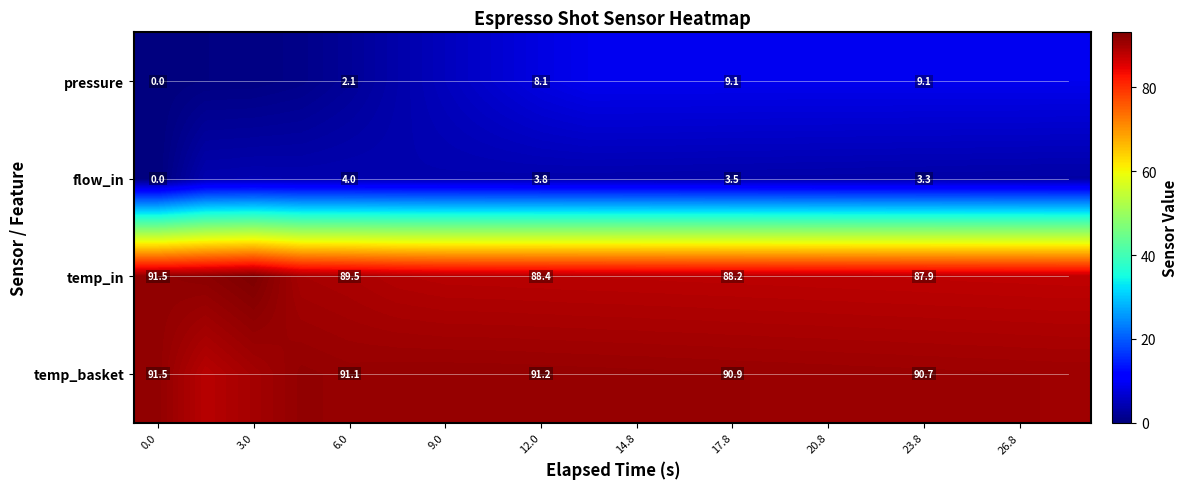

Which series has the widest spread of values?

row_0